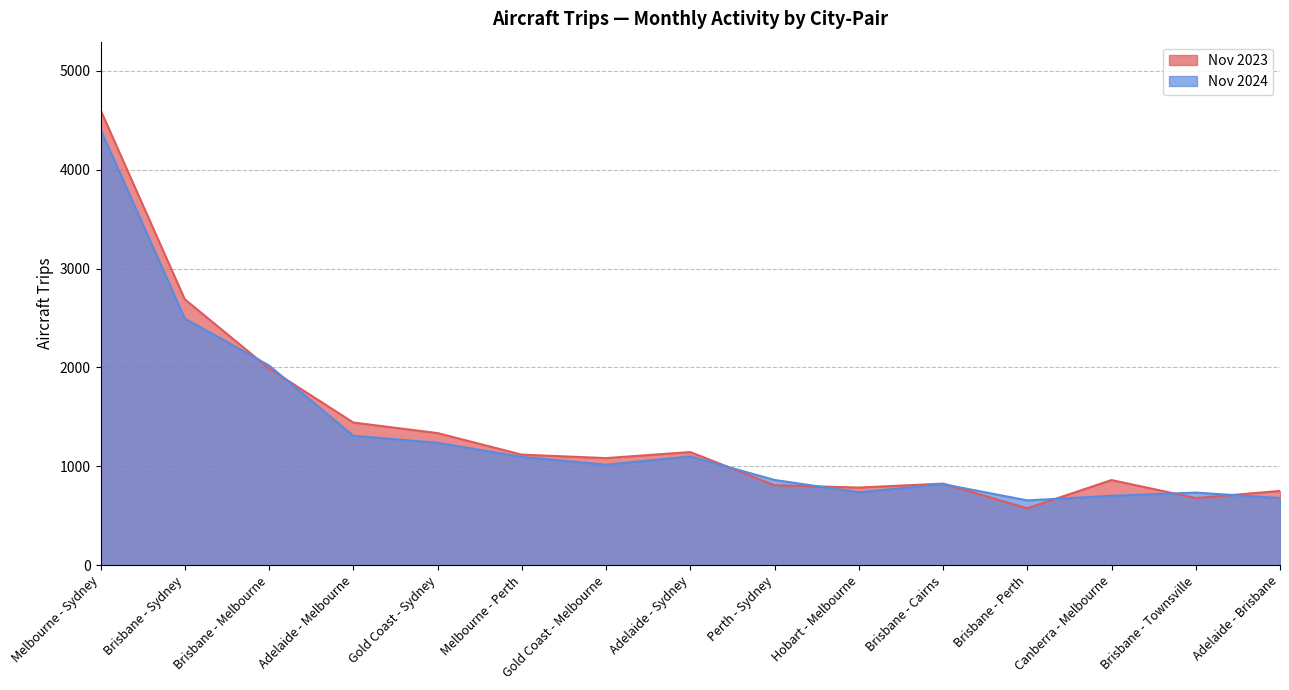

How many interior local peaks does the Nov 2024 series have?

3